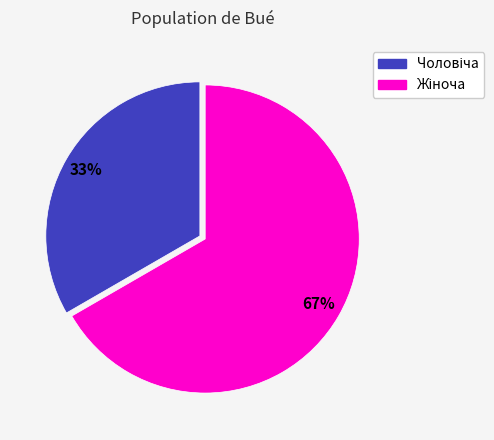

To the nearest percent, what is the average slice percentage?

50%